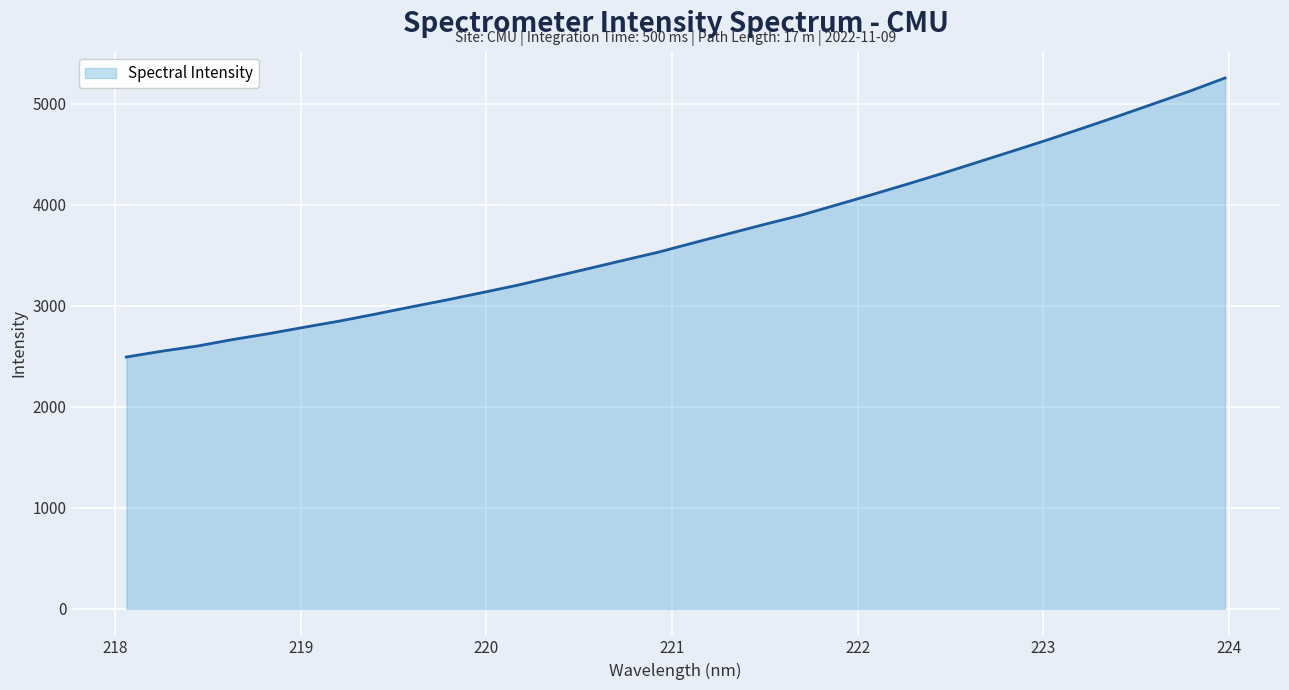

What is the minimum value shown in the chart?

2492.6